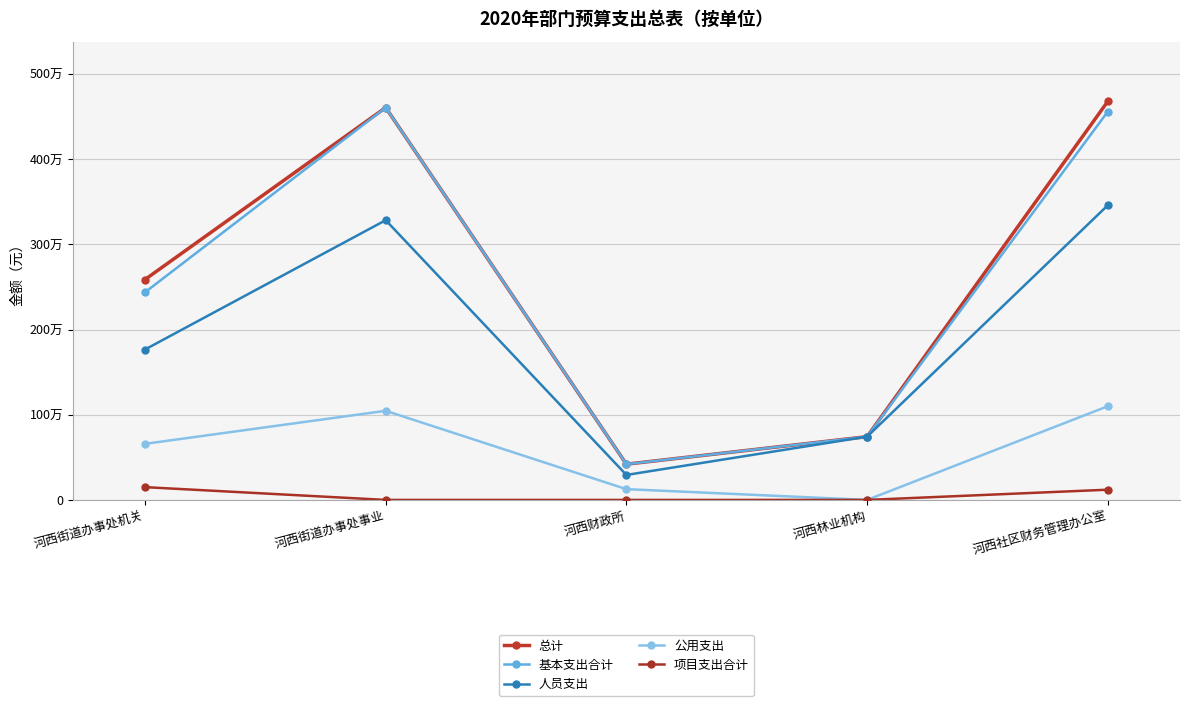

What is the approximate value of 总计 at 河西社区财务管理办公室?

4680671.3